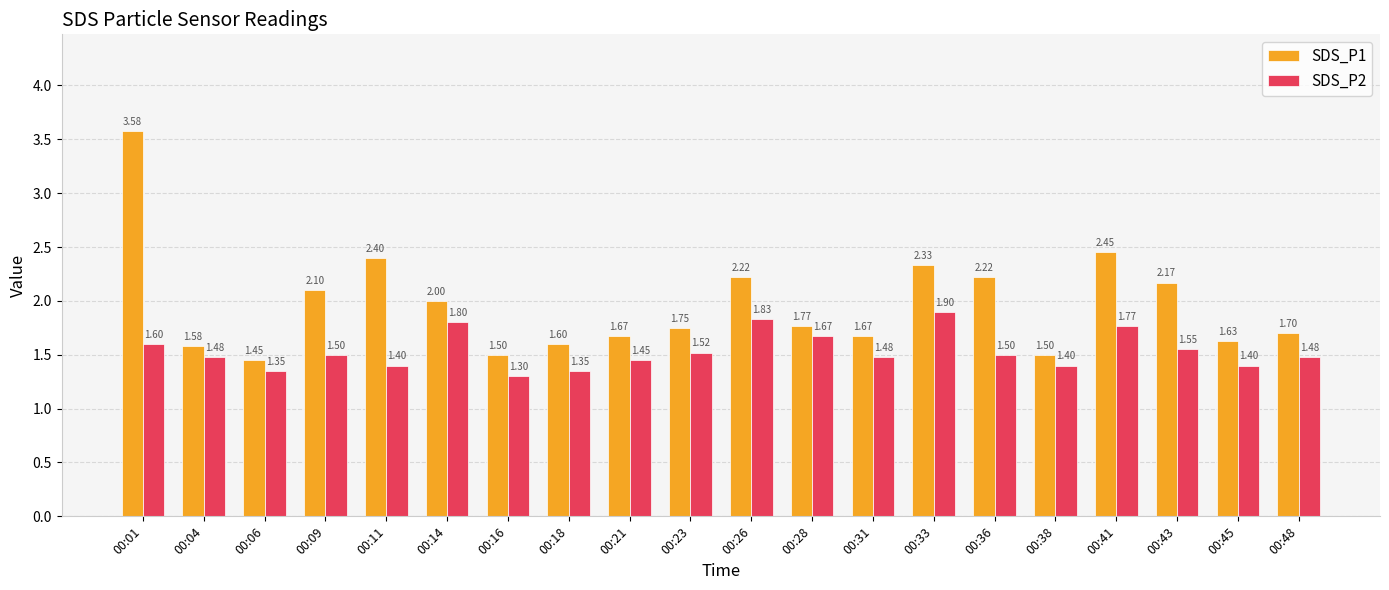

Which series changed the most between 00:09 and 00:14?

SDS_P2